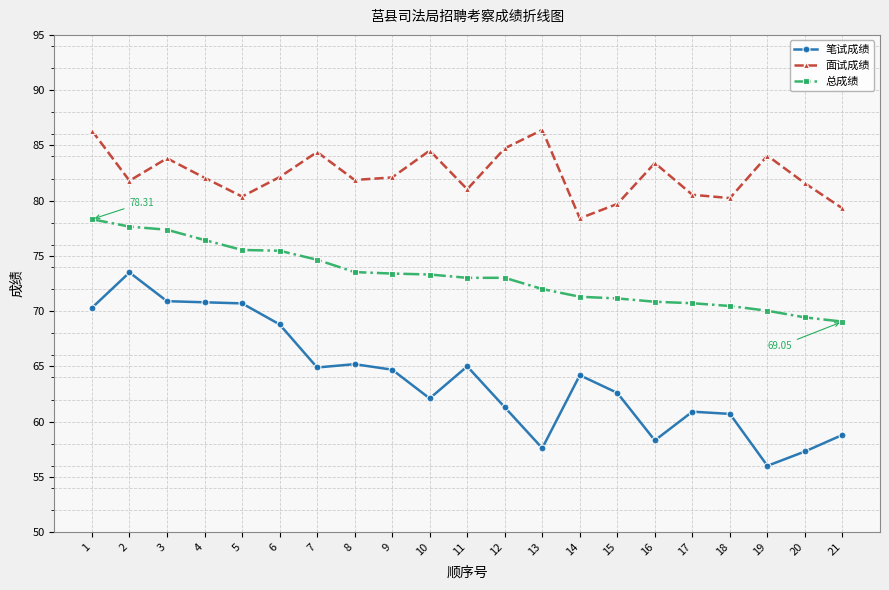

Where is the first local maximum for 笔试成绩?

2